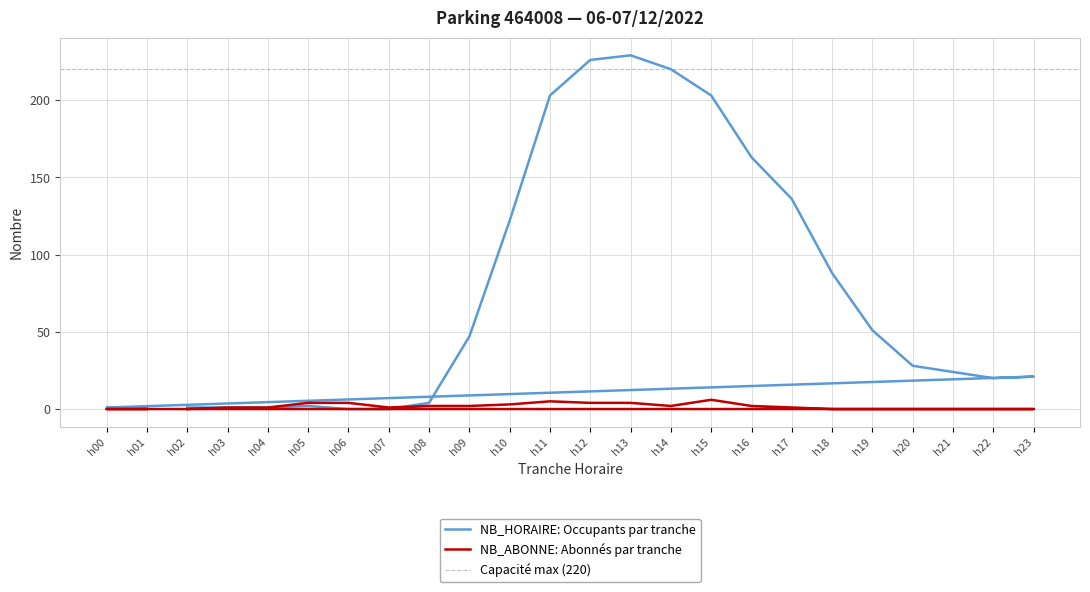

What is the spread (max minus min) of values at h06?

4